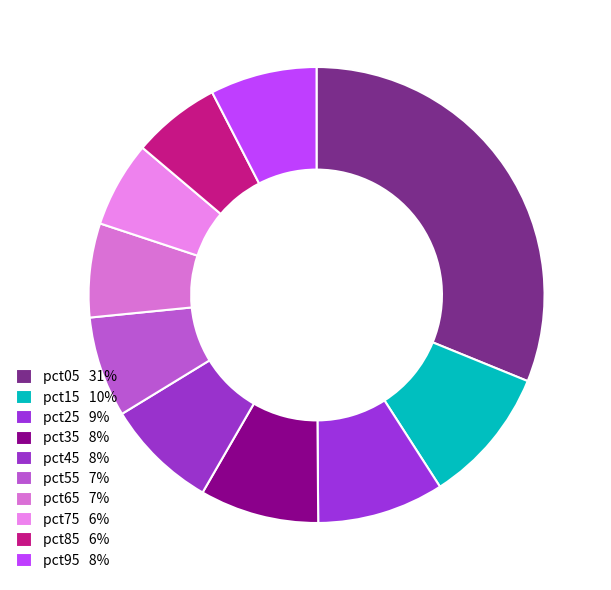

Is pct55 the majority of the pie?

No